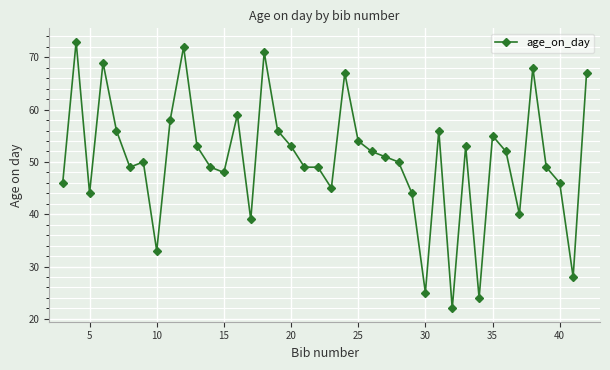

What is the difference between the maximum and minimum values?

51